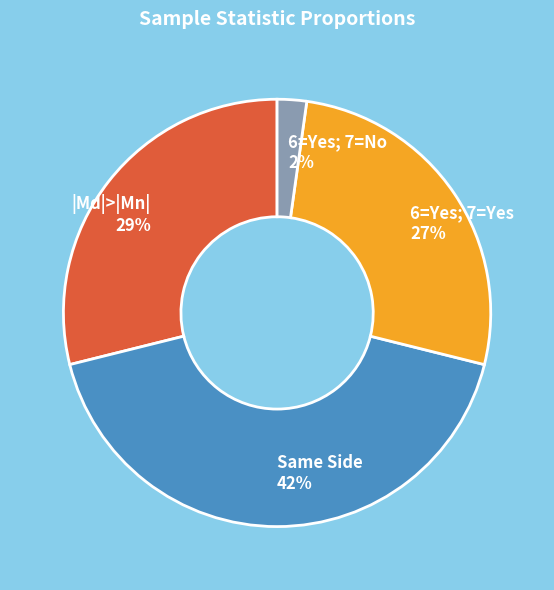

To the nearest percent, what is the difference between the largest and smallest slice percentages?

40%